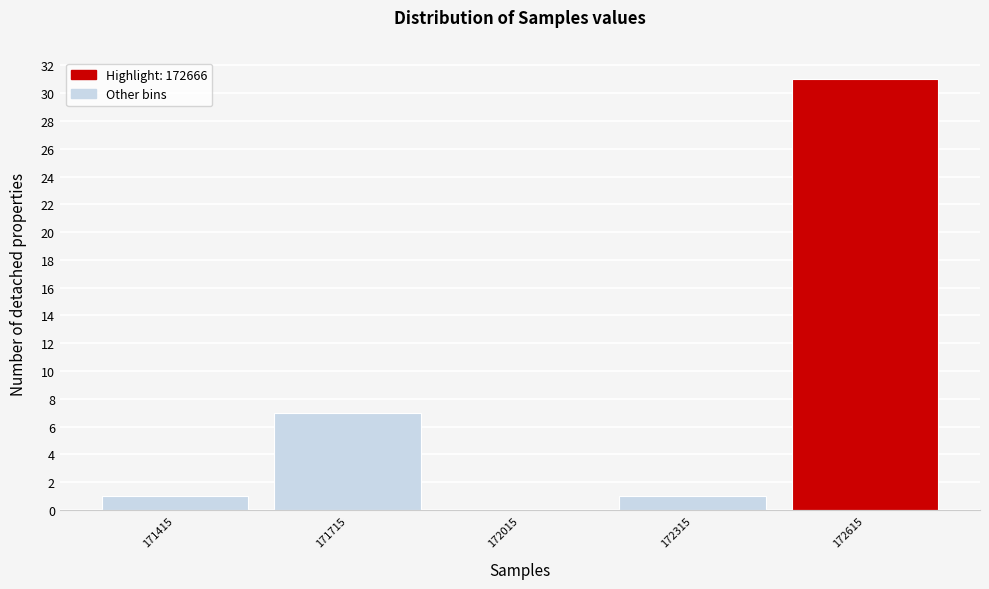

Reading left to right, extract all data points from this chart.

171415=1	171715=7	172015=0	172315=1	172615=31